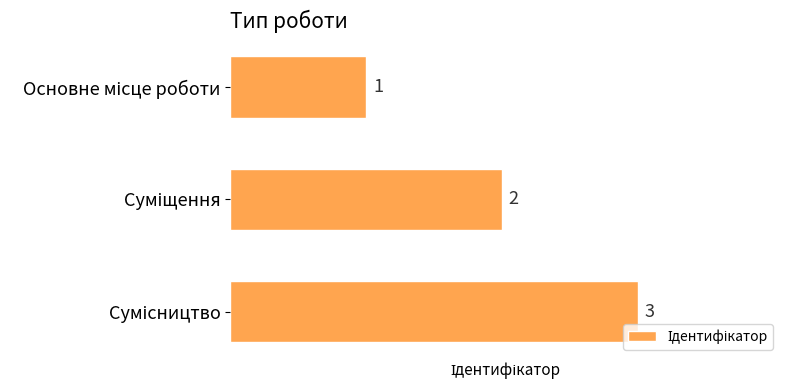

How many data points are less than 2?

1